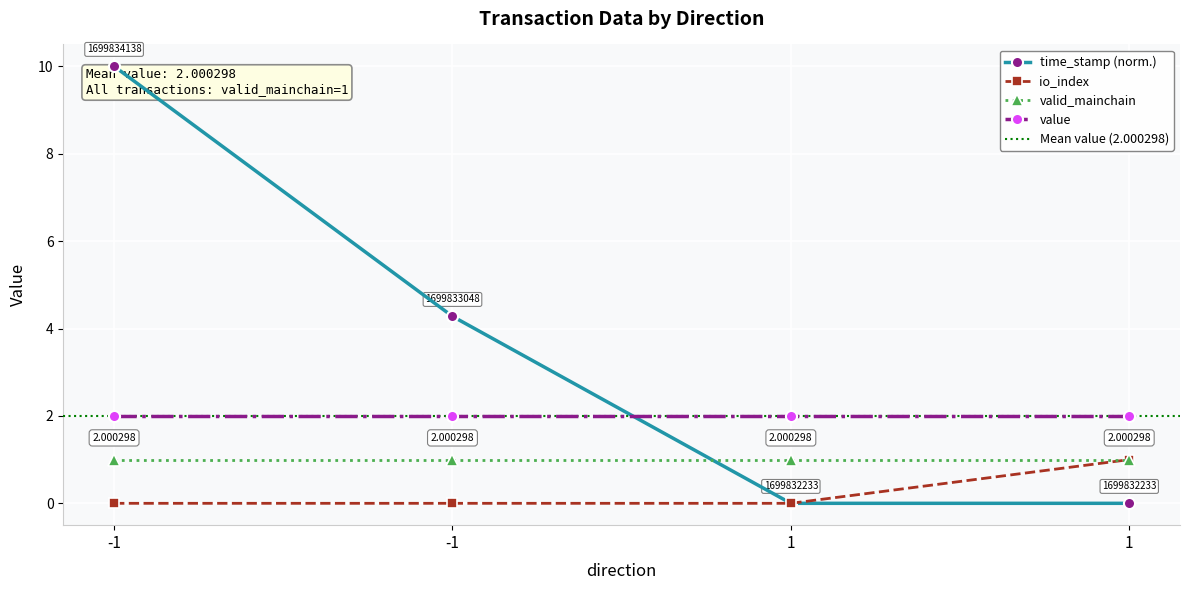

How many data points in io_index are above 0?

1